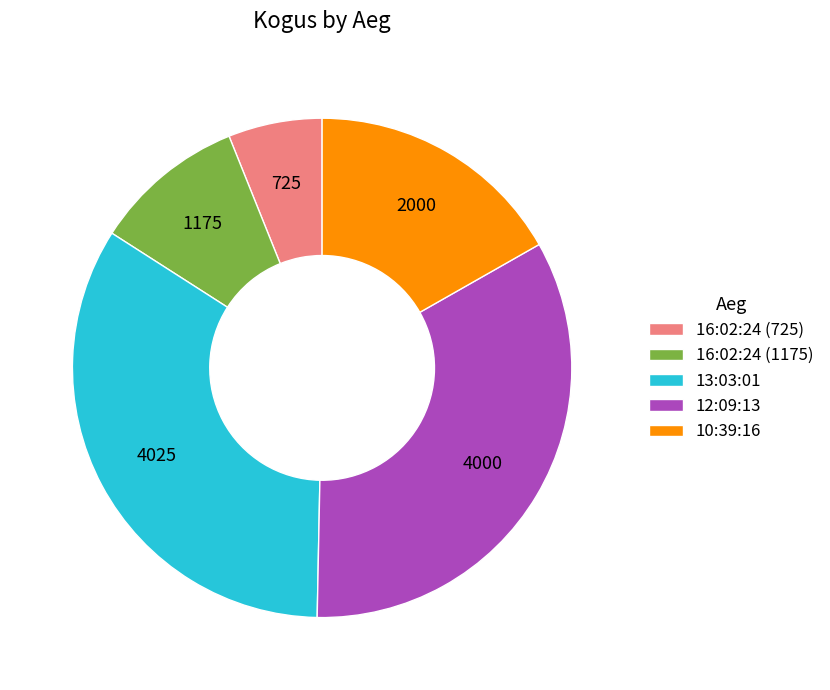

How many slices are in this pie chart?

5